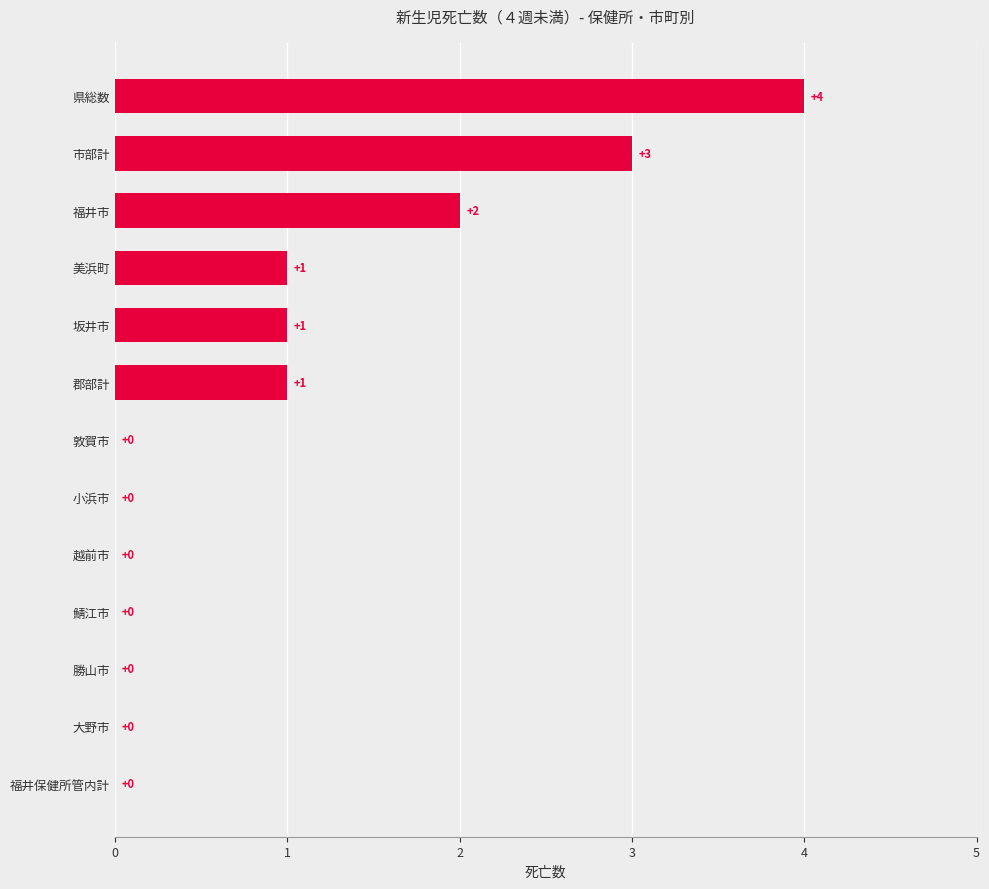

The value at 越前市 is 0. True or false?

True